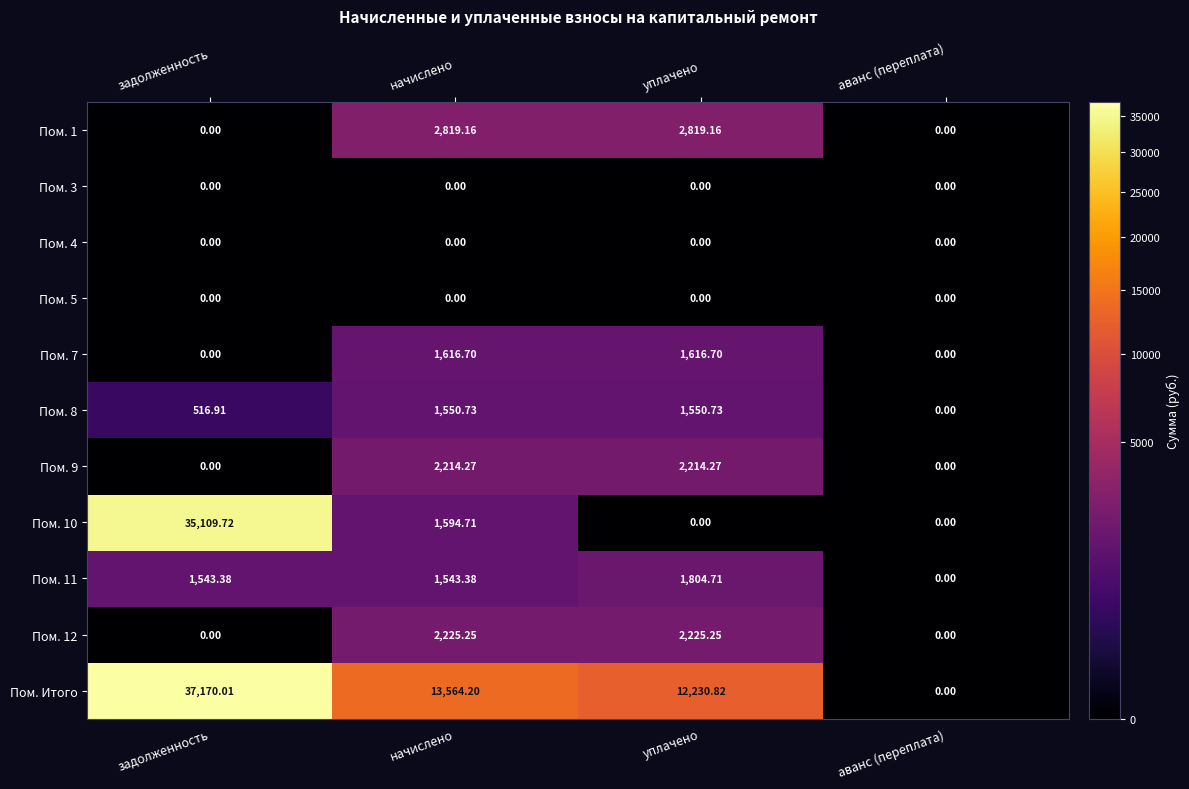

How many distinct data groups are displayed?

11